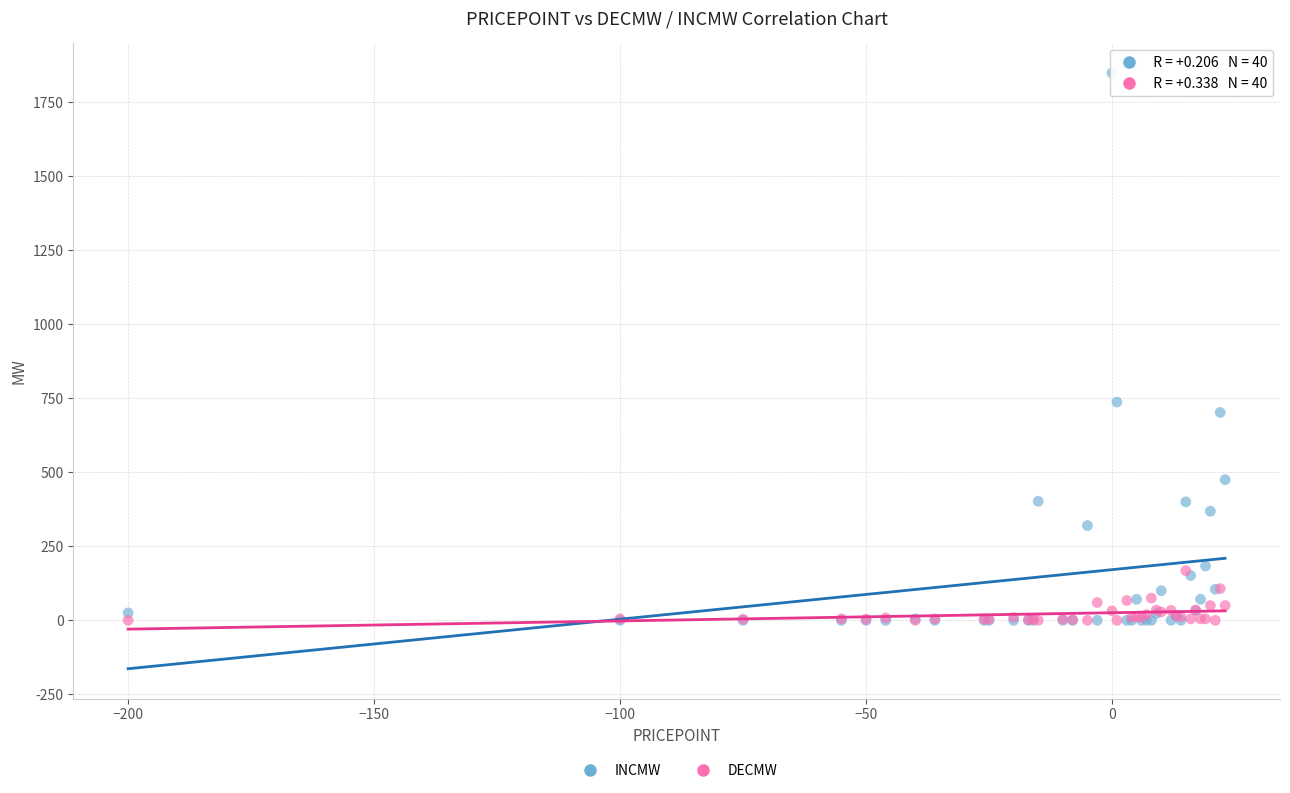

Across all series, what Y value is closest to 923?

737.0